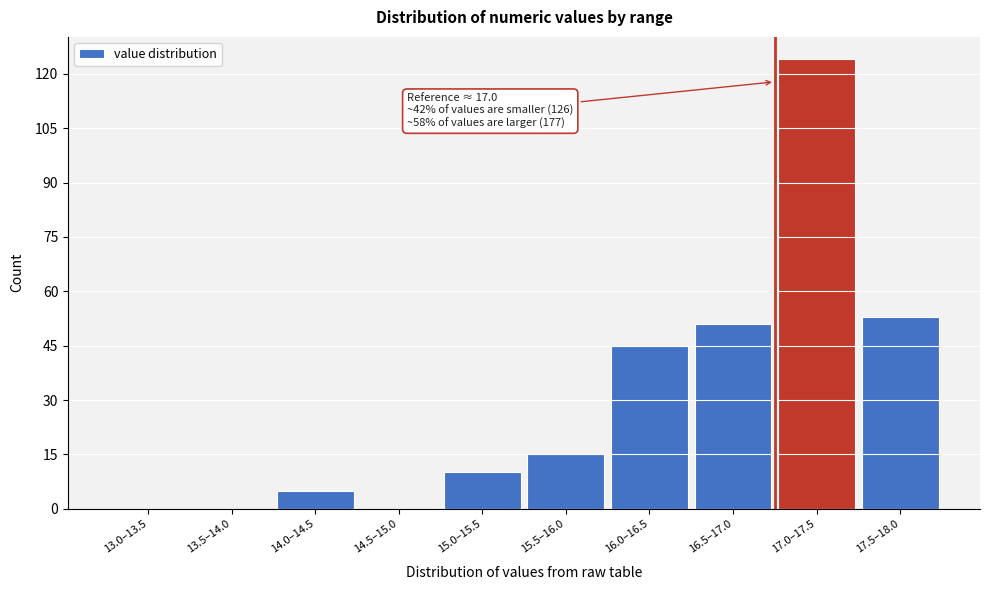

Reading left to right, extract all data points from this chart.

13.0–13.5=0	13.5–14.0=0	14.0–14.5=5	14.5–15.0=0	15.0–15.5=10	15.5–16.0=15	16.0–16.5=45	16.5–17.0=51	17.0–17.5=124	17.5–18.0=53